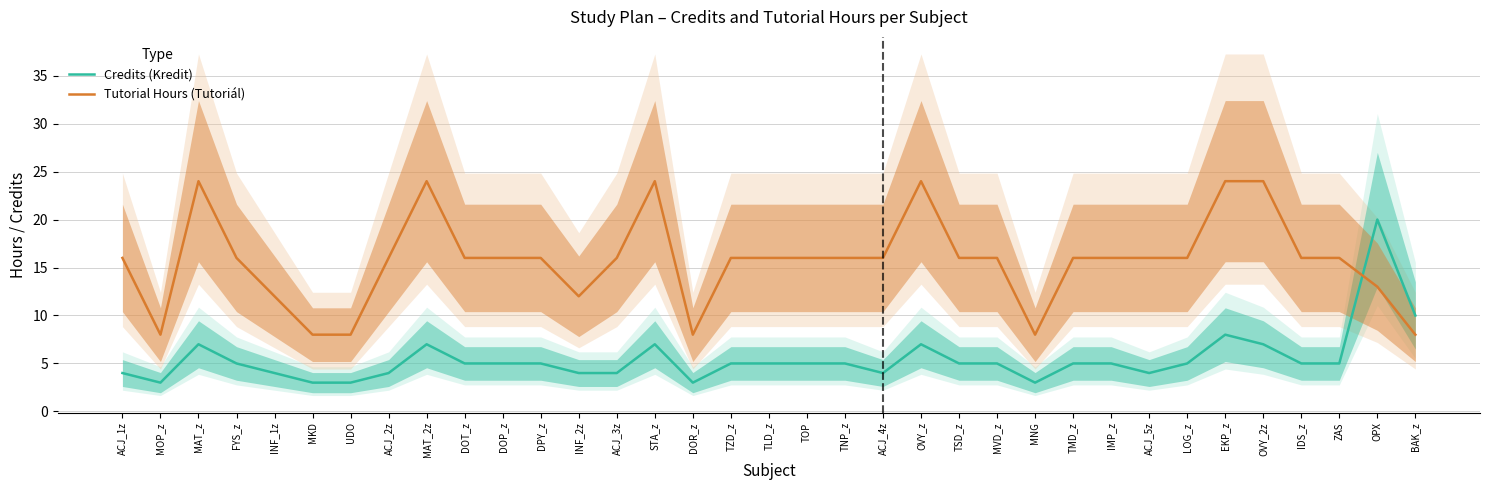

What are all the series names shown in the legend?

Credits (Kredit), Tutorial Hours (Tutoriál)